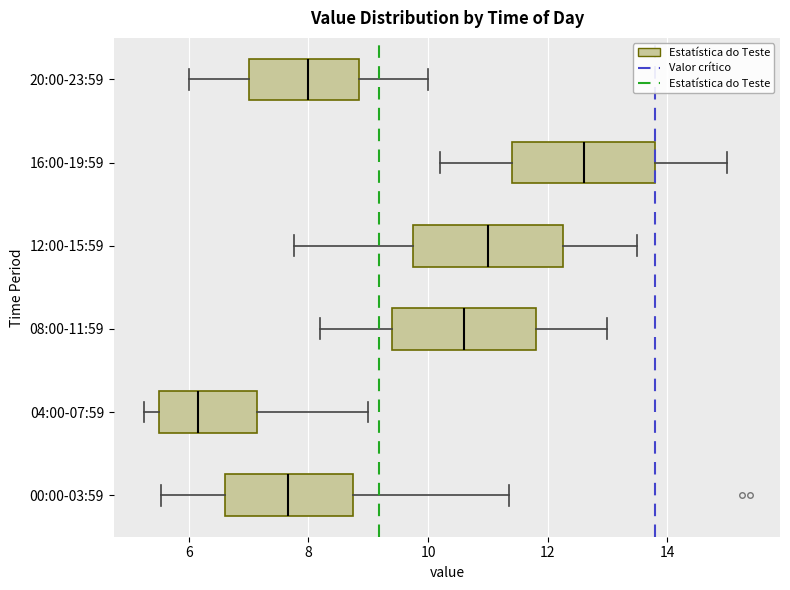

Reading bottom to top, read every box against the x-axis: the position of its median line, the range the box covers, and the ends of its whiskers. The values are not printed on the chart, so give them approximately, as read against the axis.

00:00-03:59: median 7.6, box 6.6 to 8.8, whiskers 5.6 to 11.4
04:00-07:59: median 6.2, box 5.4 to 7.2, whiskers 5.2 to 9.0
08:00-11:59: median 10.6, box 9.4 to 11.8, whiskers 8.2 to 13.0
12:00-15:59: median 11.0, box 9.8 to 12.2, whiskers 7.8 to 13.6
16:00-19:59: median 12.6, box 11.4 to 13.8, whiskers 10.2 to 15.0
20:00-23:59: median 8.0, box 7.0 to 8.8, whiskers 6.0 to 10.0